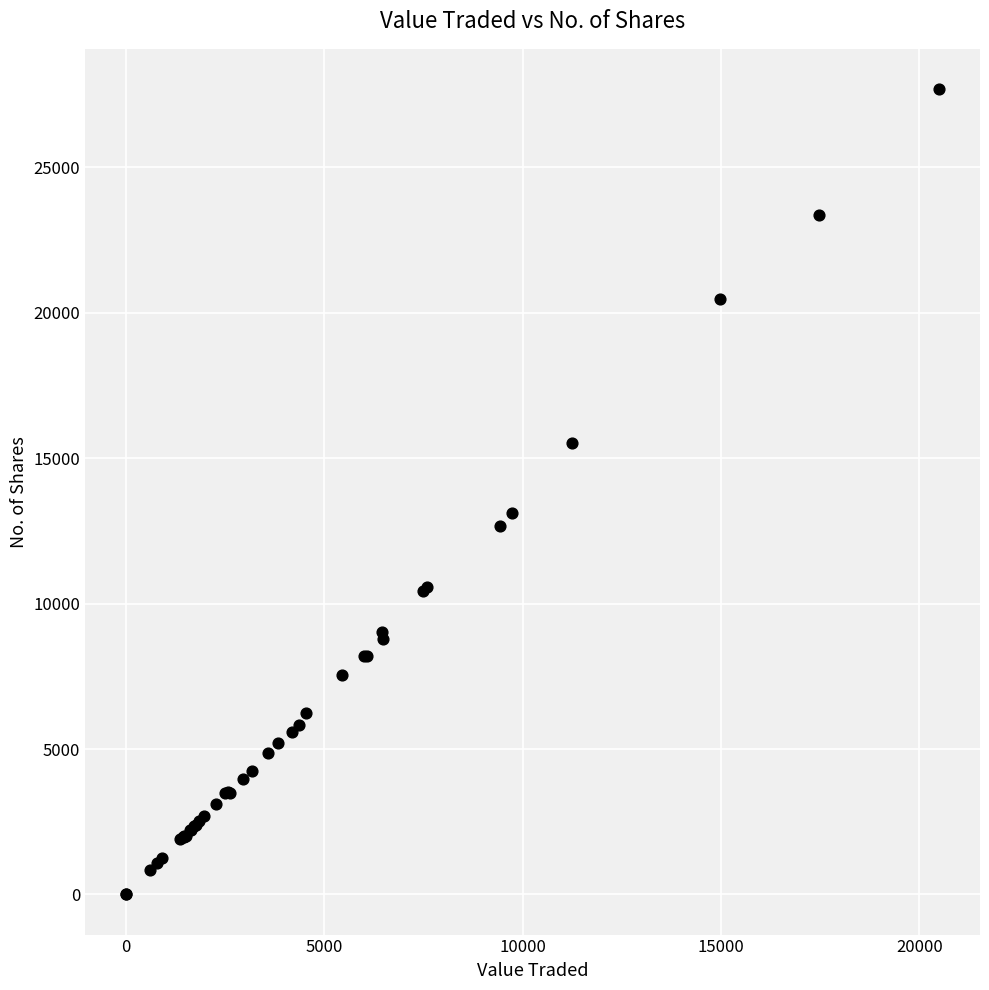

What Y value in the scatter plot is closest to 13847?

13120